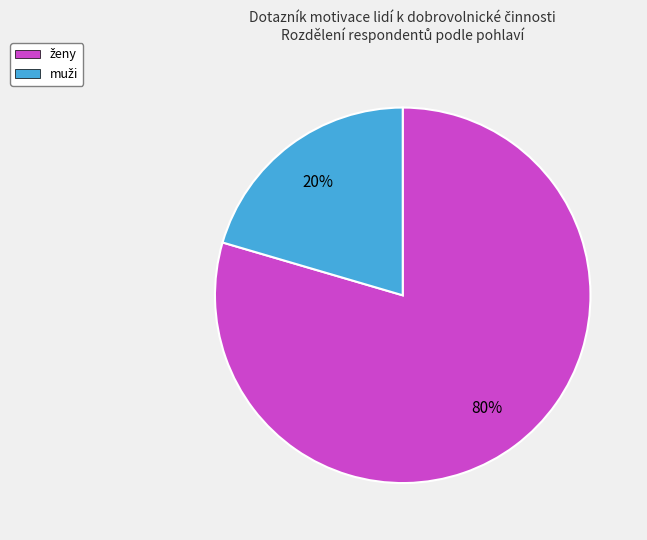

To the nearest percent, what is the average slice percentage?

50%